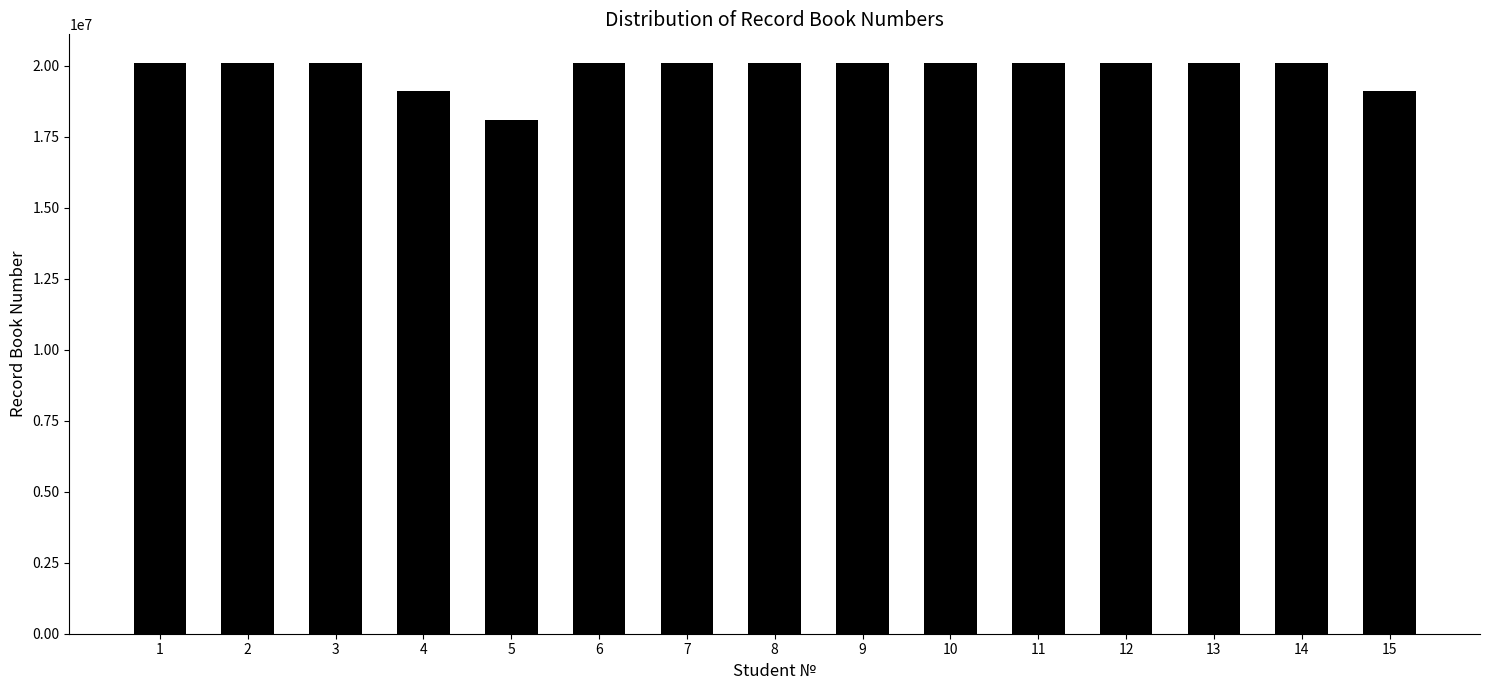

The value at 9 is 20100683. True or false?

True